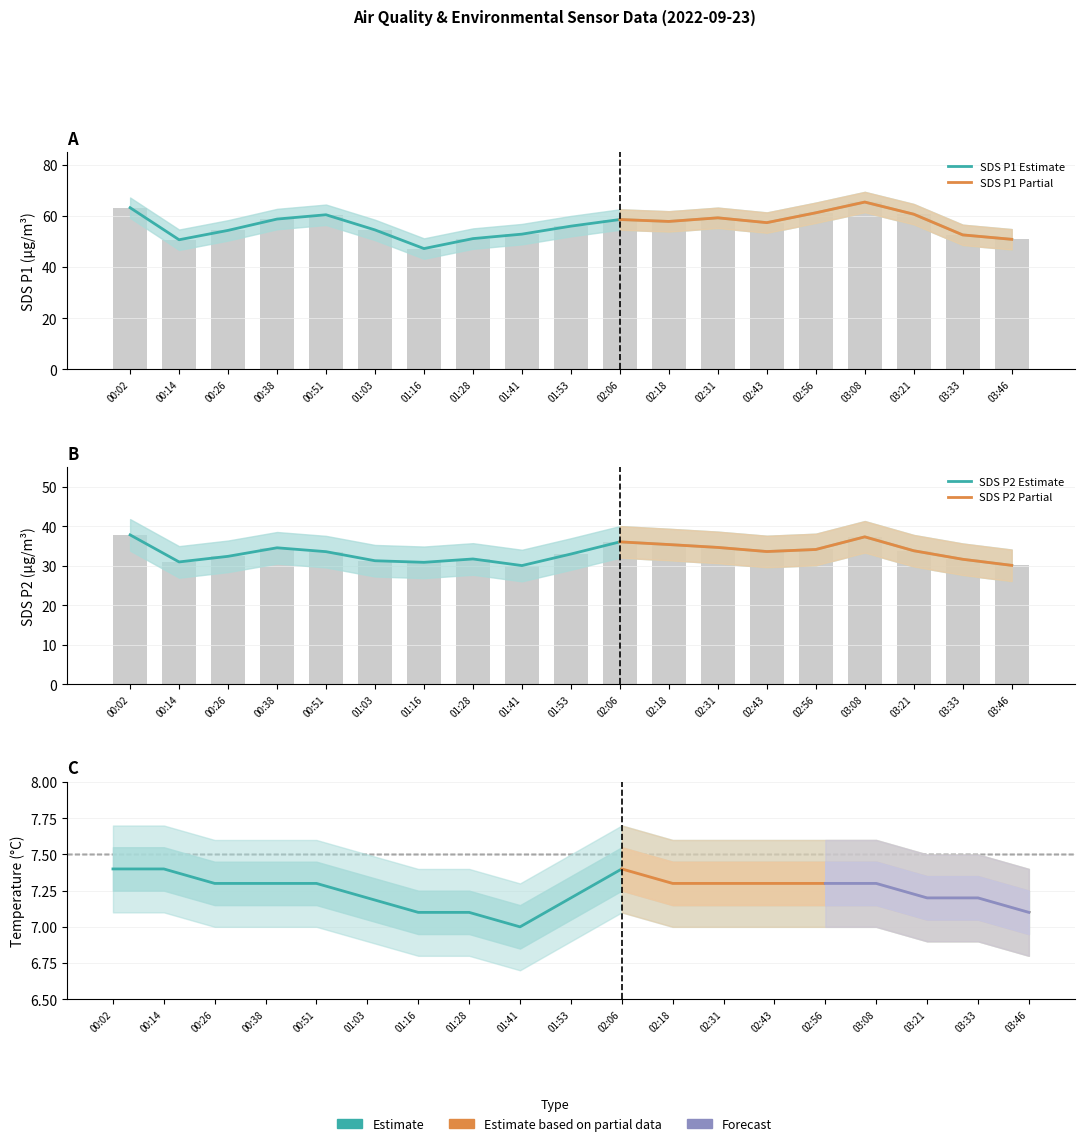

Reading left to right, transcribe all the data shown in this chart.

SDS_P1: 00:02=63.3	00:14=50.8	00:26=54.4	00:38=58.9	00:51=60.5	01:03=54.6	01:16=47.3	01:28=51.2	01:41=53.0	01:53=56.1	02:06=58.7	02:18=57.9	02:31=59.3	02:43=57.5	02:56=61.3	03:08=65.5	03:21=60.8	03:33=52.6	03:46=50.9
SDS_P2: 00:02=37.9	00:14=31.0	00:26=32.4	00:38=34.6	00:51=33.6	01:03=31.3	01:16=30.9	01:28=31.8	01:41=30.1	01:53=33.0	02:06=36.1	02:18=35.4	02:31=34.7	02:43=33.6	02:56=34.1	03:08=37.4	03:21=33.8	03:33=31.7	03:46=30.1
Temp: 00:02=7.4	00:14=7.4	00:26=7.3	00:38=7.3	00:51=7.3	01:03=7.2	01:16=7.1	01:28=7.1	01:41=7.0	01:53=7.2	02:06=7.4	02:18=7.3	02:31=7.3	02:43=7.3	02:56=7.3	03:08=7.3	03:21=7.2	03:33=7.2	03:46=7.1